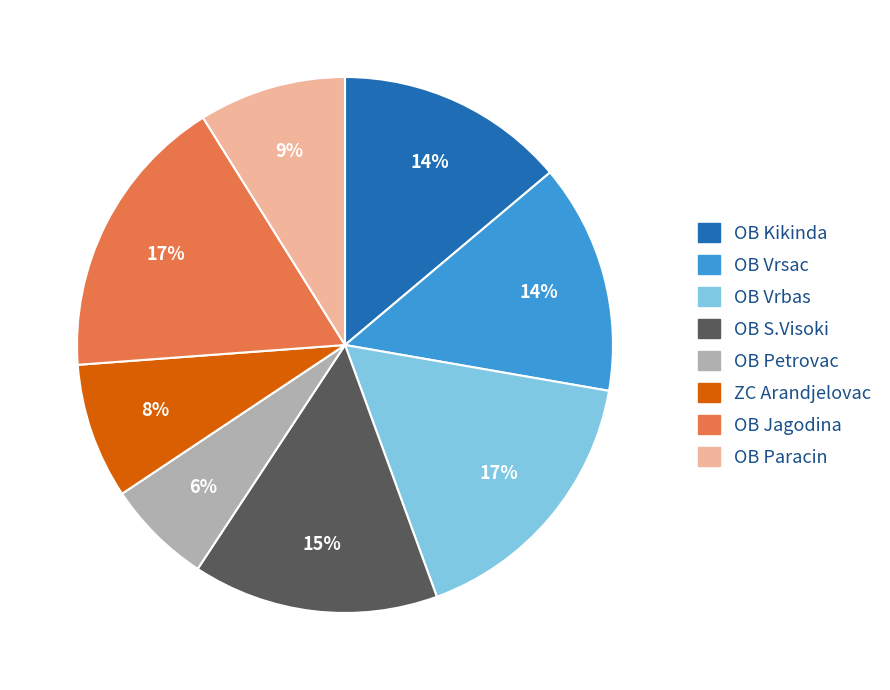

To the nearest percent, what is the average slice percentage?

12%